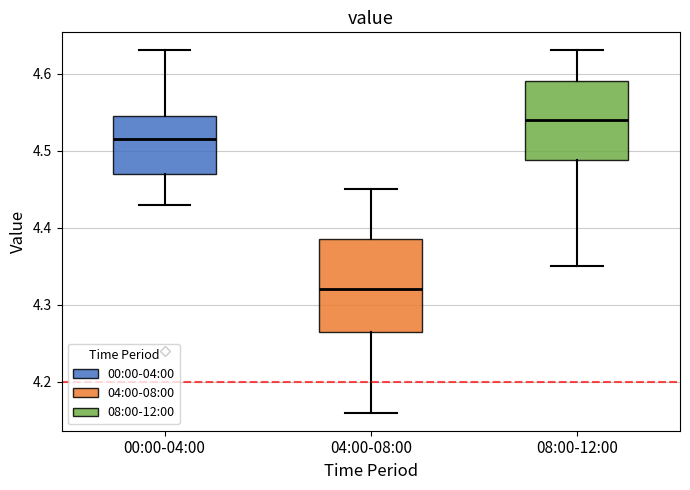

Which box is the tallest, from its lower edge to its upper edge?

04:00-08:00